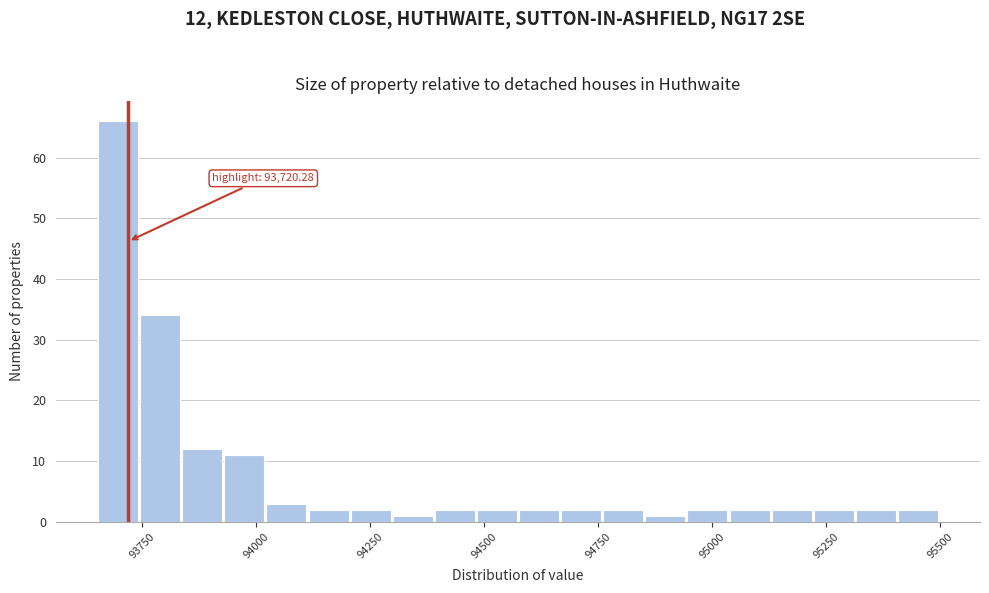

Read against the x-axis, roughly where is the centre of the tallest bar?

93700